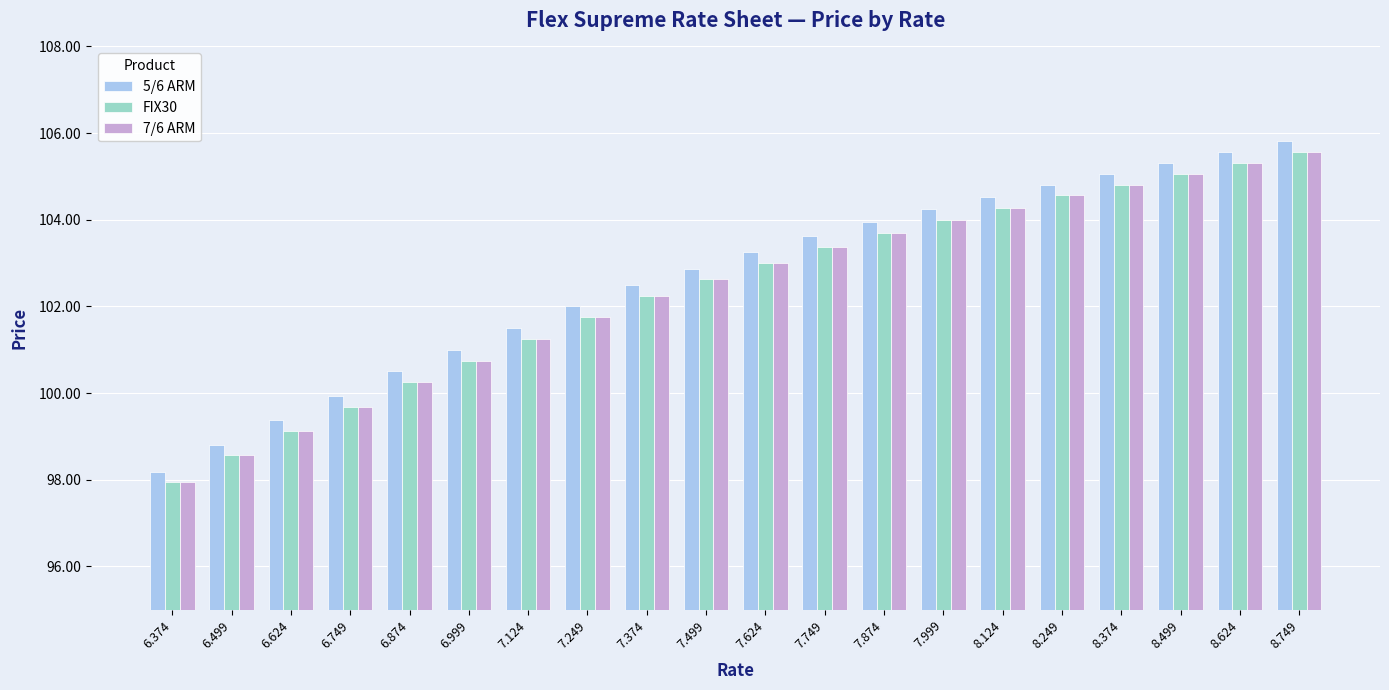

At which label does 5/6 ARM reach its peak?

8.749